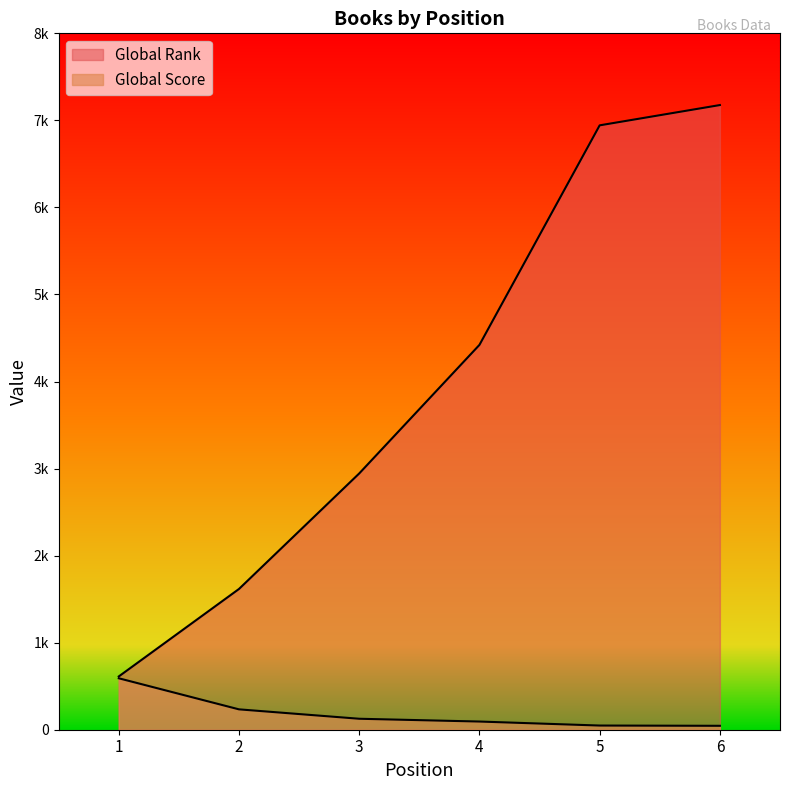

True or false: Global Rank and Global Score cross at least once.

False